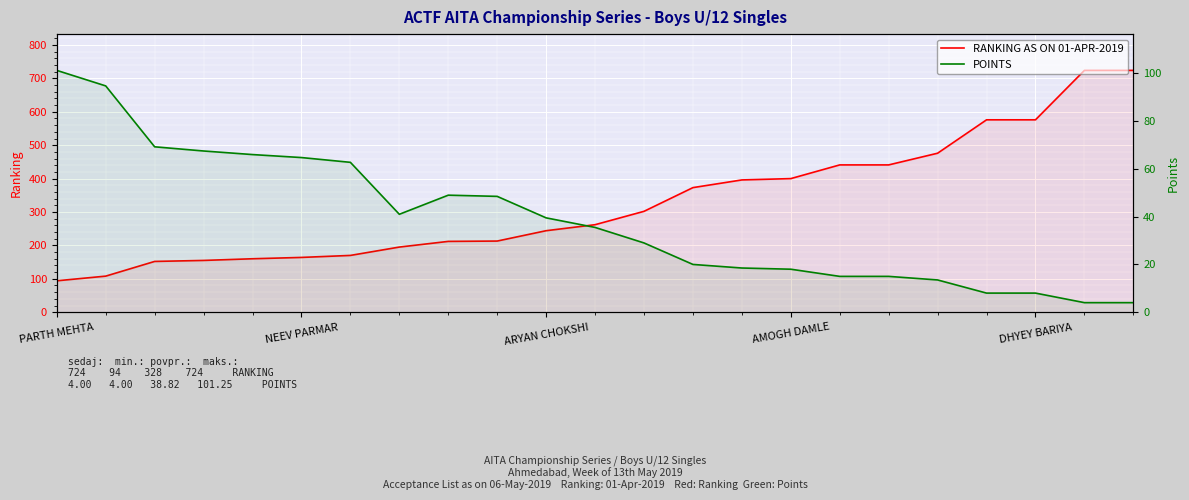

What is the sum of all POINTS values?

892.8